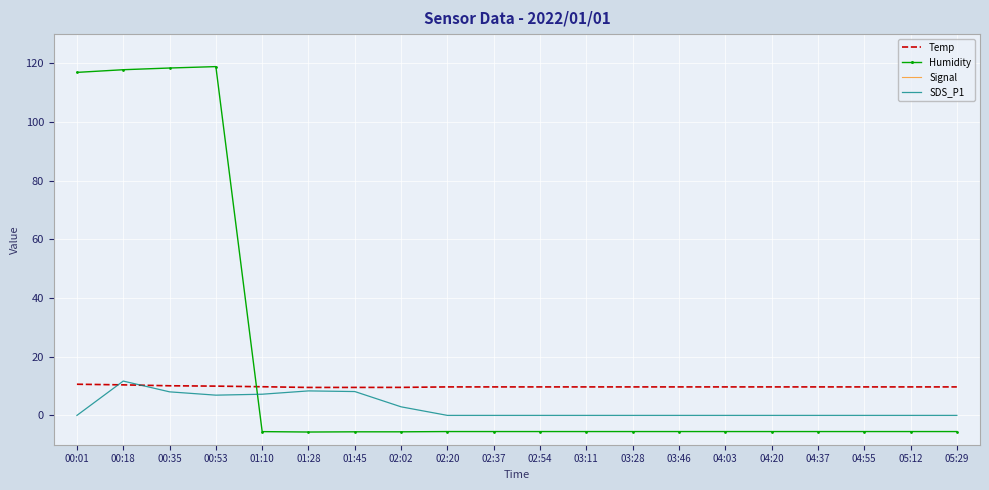

Which has a higher value, 01:28 or 01:45?

01:45